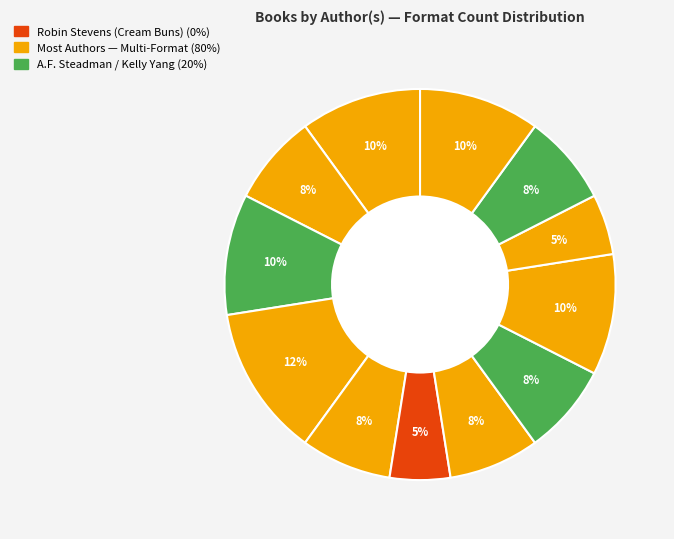

Count the number of slices in the pie.

12